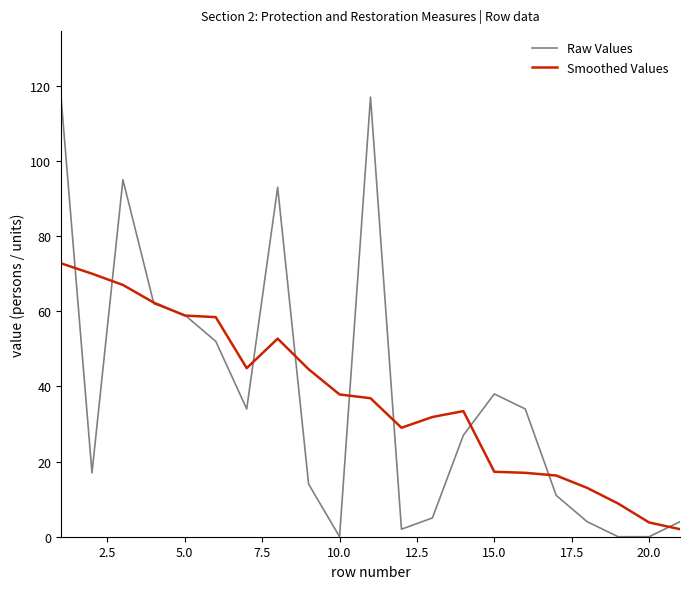

Which series has the widest spread of values?

Raw Values